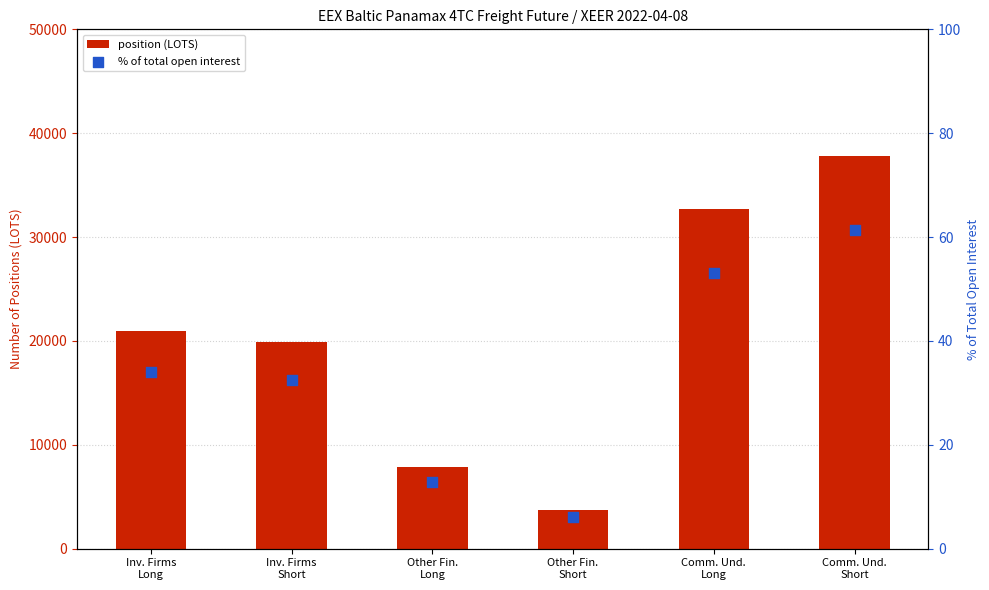

Which series reaches the minimum Y coordinate?

% of total open interest